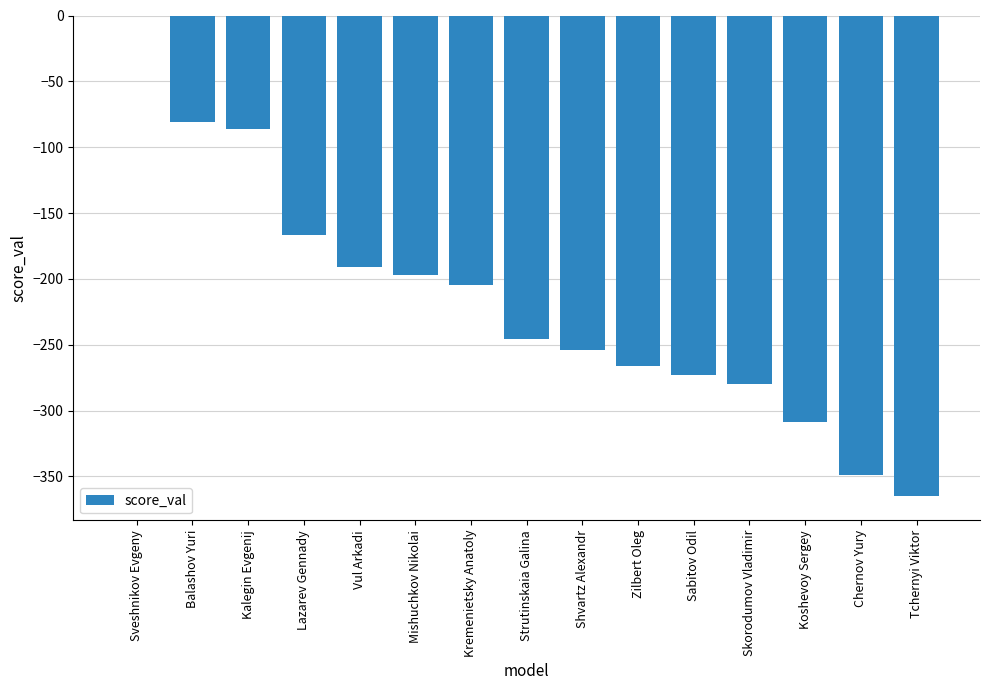

What is the change in value from Balashov Yuri to Chernov Yury?

-268